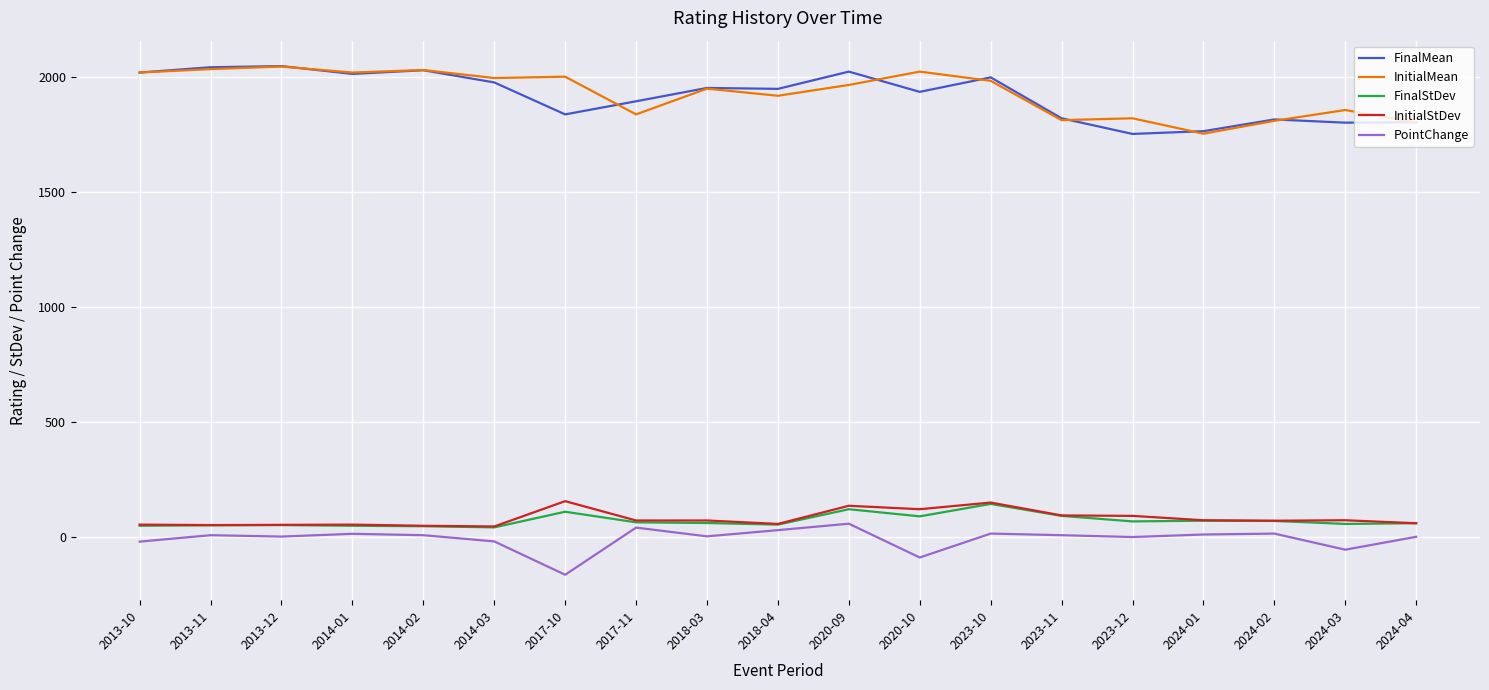

True or false: FinalMean and FinalStDev cross at least once.

False